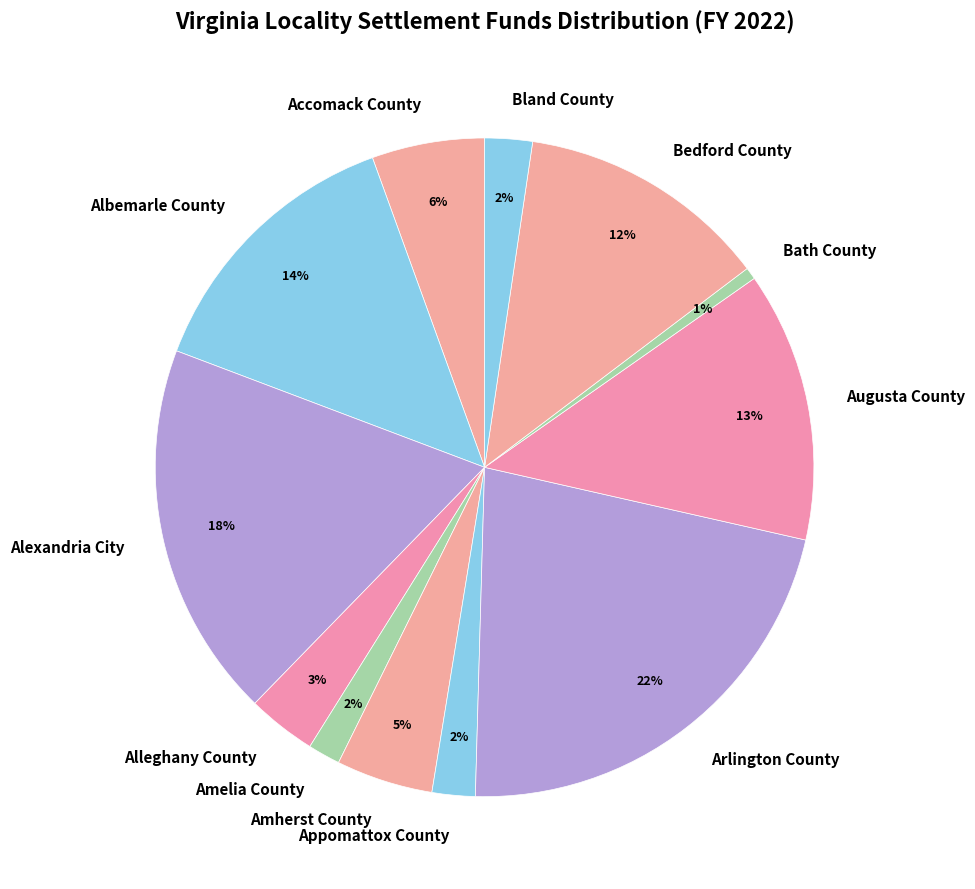

What is the smallest slice in the pie chart?

Bath County